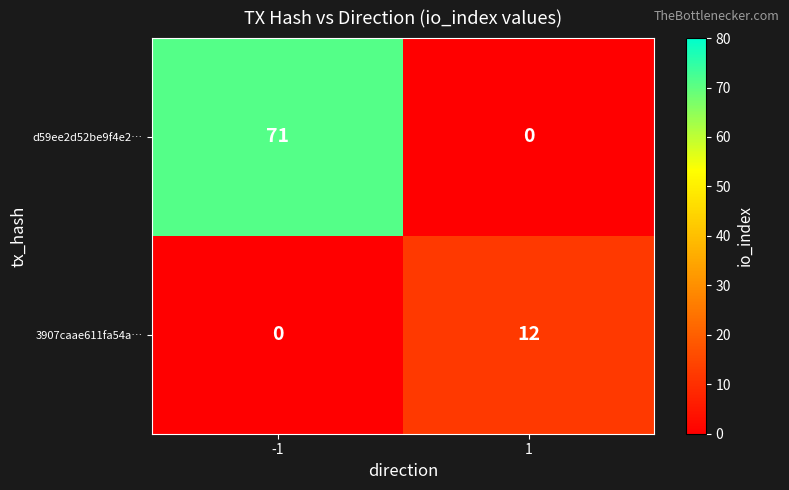

What is the difference between the maximum and minimum values in the 3907caae611fa54a… series?

12